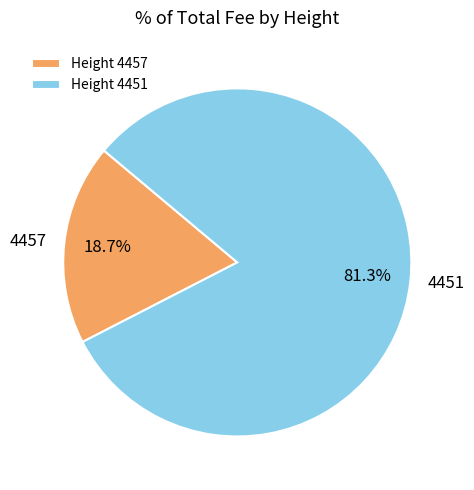

To the nearest percent, what is the average slice percentage?

50%